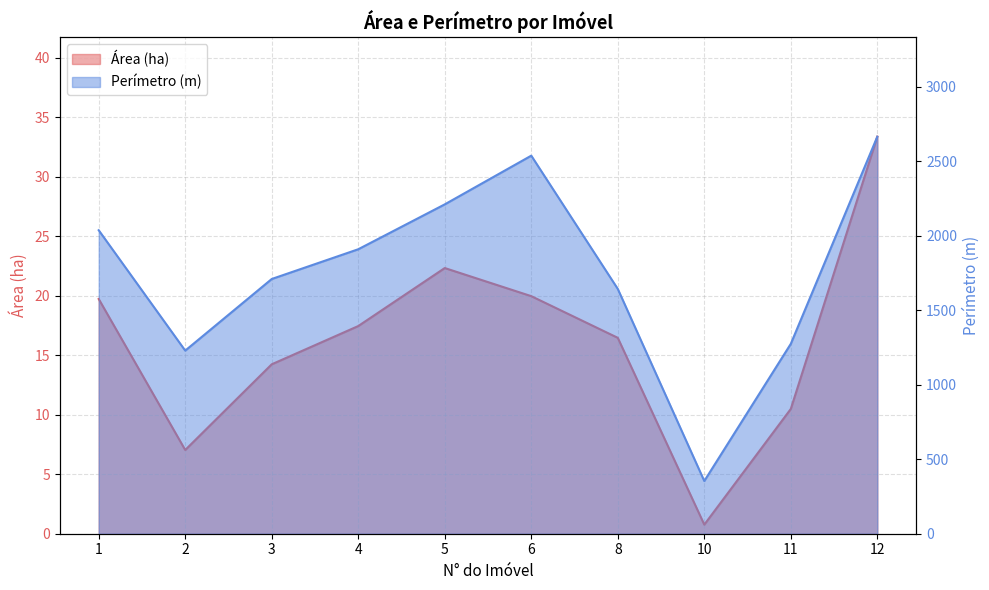

What is the difference between the maximum and minimum values in the Perímetro (m) series?

2311.6